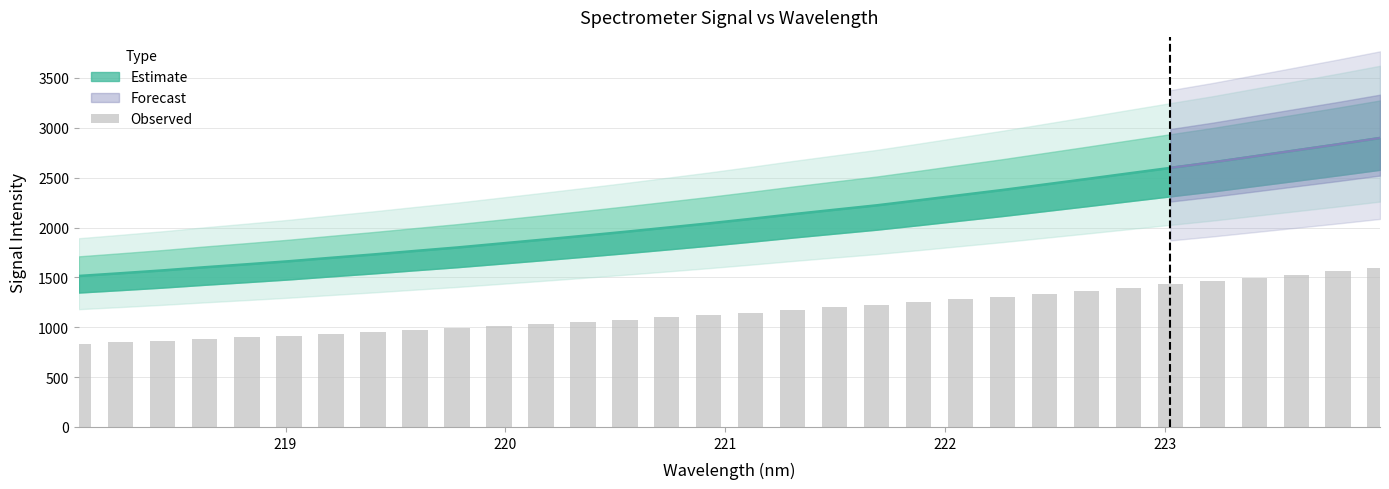

What is the value of the 22nd bar from the left?

1278.9